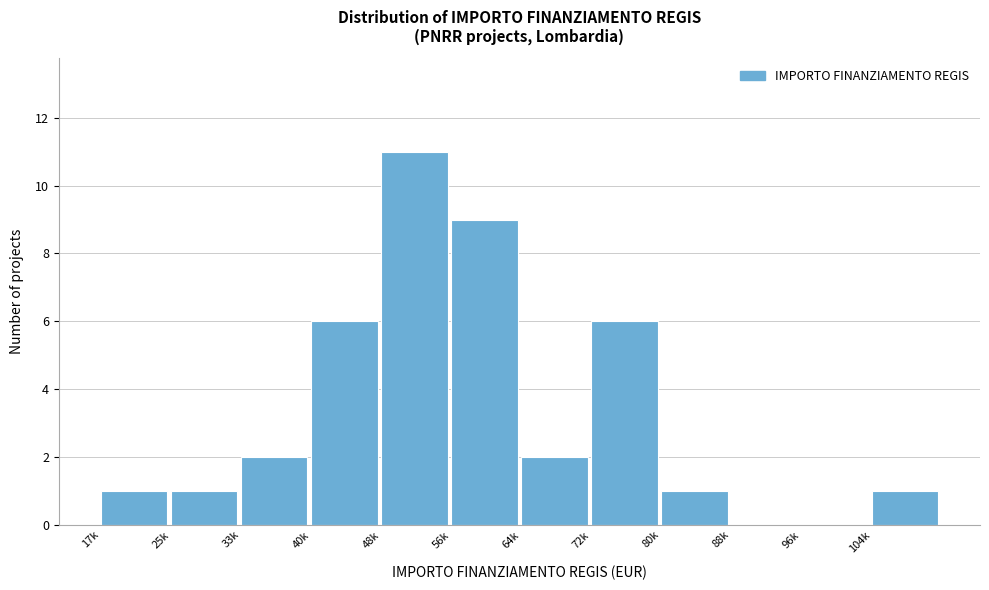

Reading right to left, extract all data points from this chart.

104k=1	96k=0	88k=0	80k=1	72k=6	64k=2	56k=9	48k=11	40k=6	33k=2	25k=1	17k=1